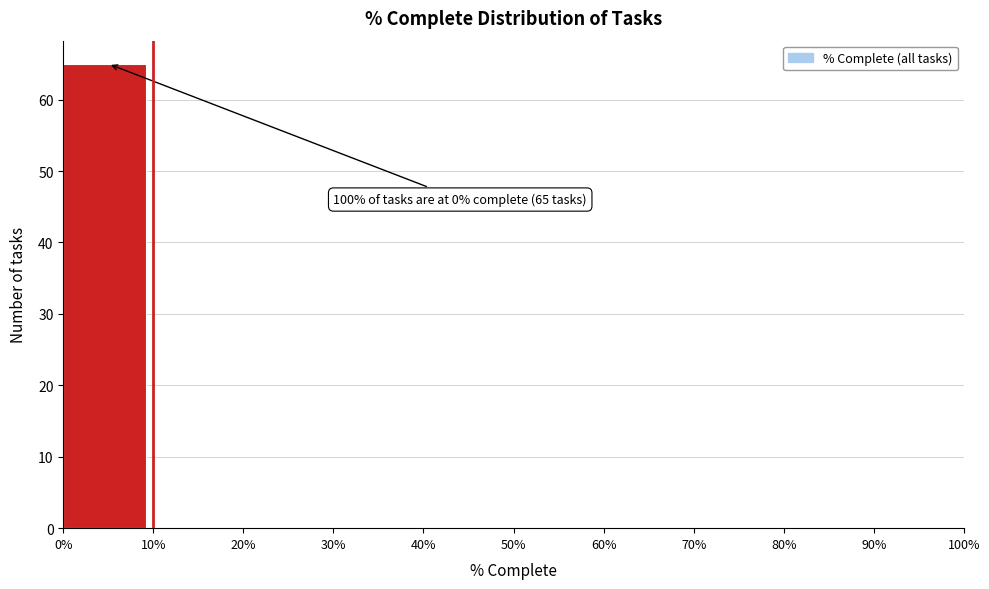

Over which range of the x-axis is the bar tallest?

0% to 10%